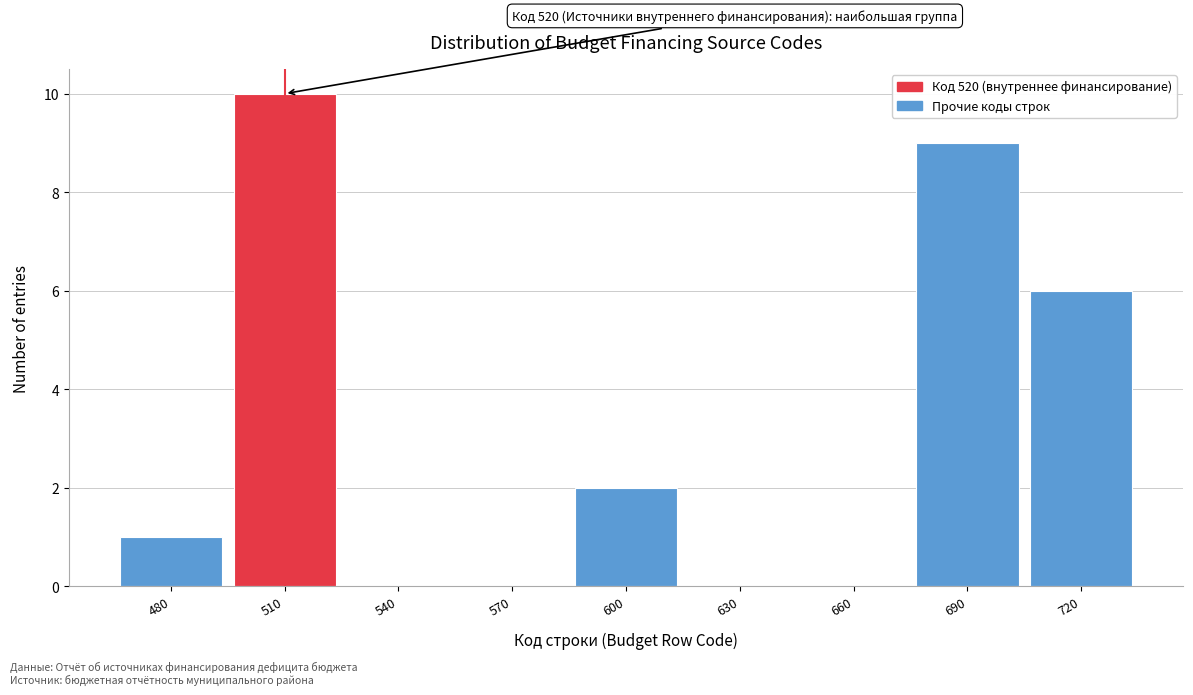

Reading right to left, list all the values displayed in this chart.

720=6	690=9	660=0	630=0	600=2	570=0	540=0	510=10	480=1